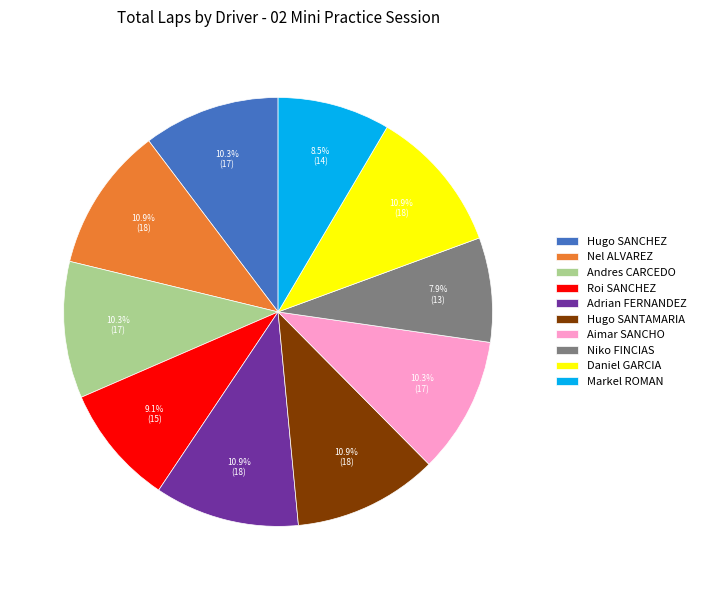

Between Hugo SANCHEZ and Daniel GARCIA, which is larger?

Daniel GARCIA